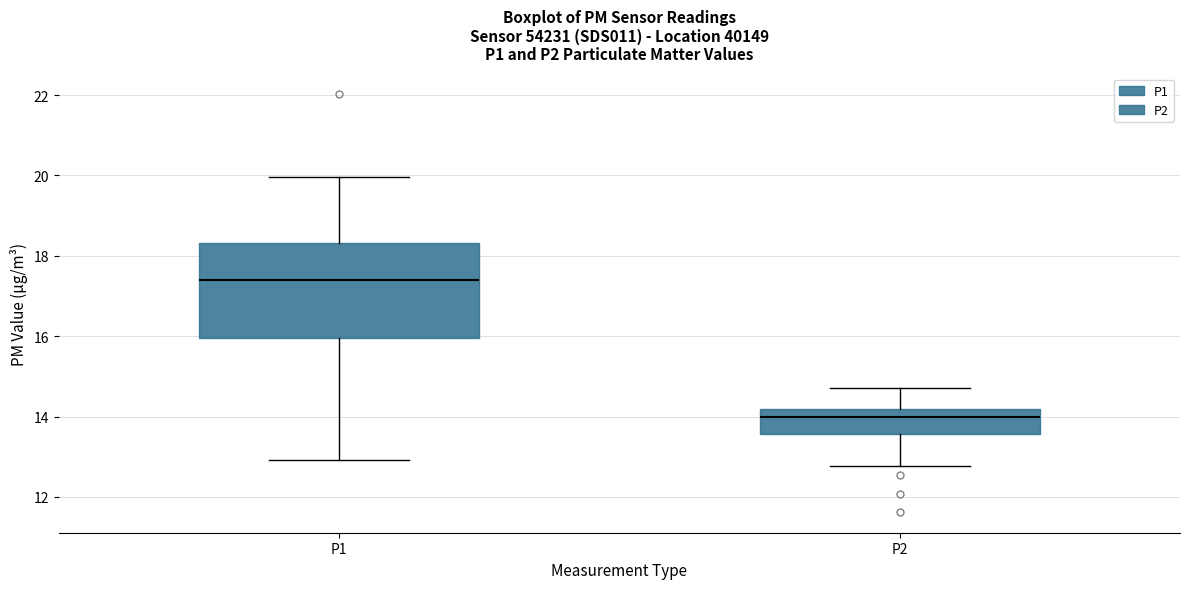

Reading left to right, read every box against the y-axis: the position of its median line, the range the box covers, and the ends of its whiskers. The values are not printed on the chart, so give them approximately, as read against the axis.

P1: median 17.4, box 16.0 to 18.4, whiskers 13.0 to 20.0
P2: median 14.0, box 13.6 to 14.2, whiskers 12.8 to 14.8